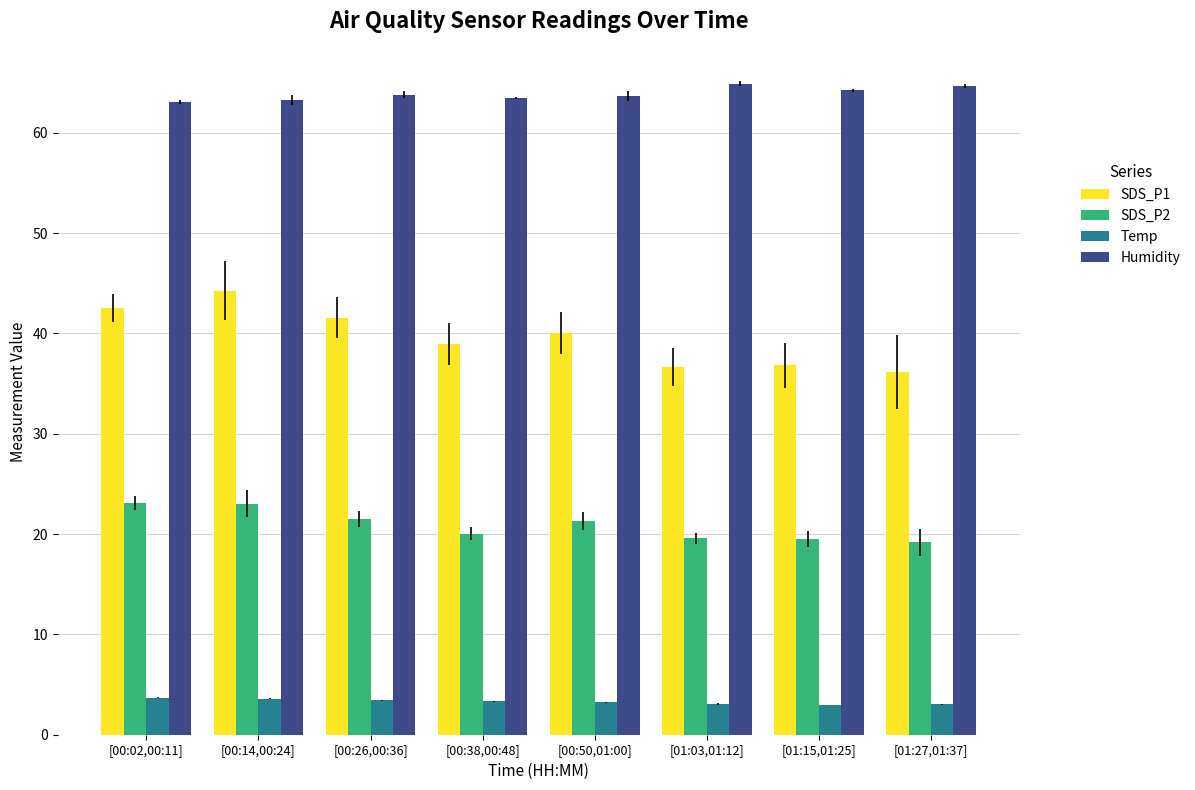

What is the difference between the maximum and minimum values in the Temp series?

0.7